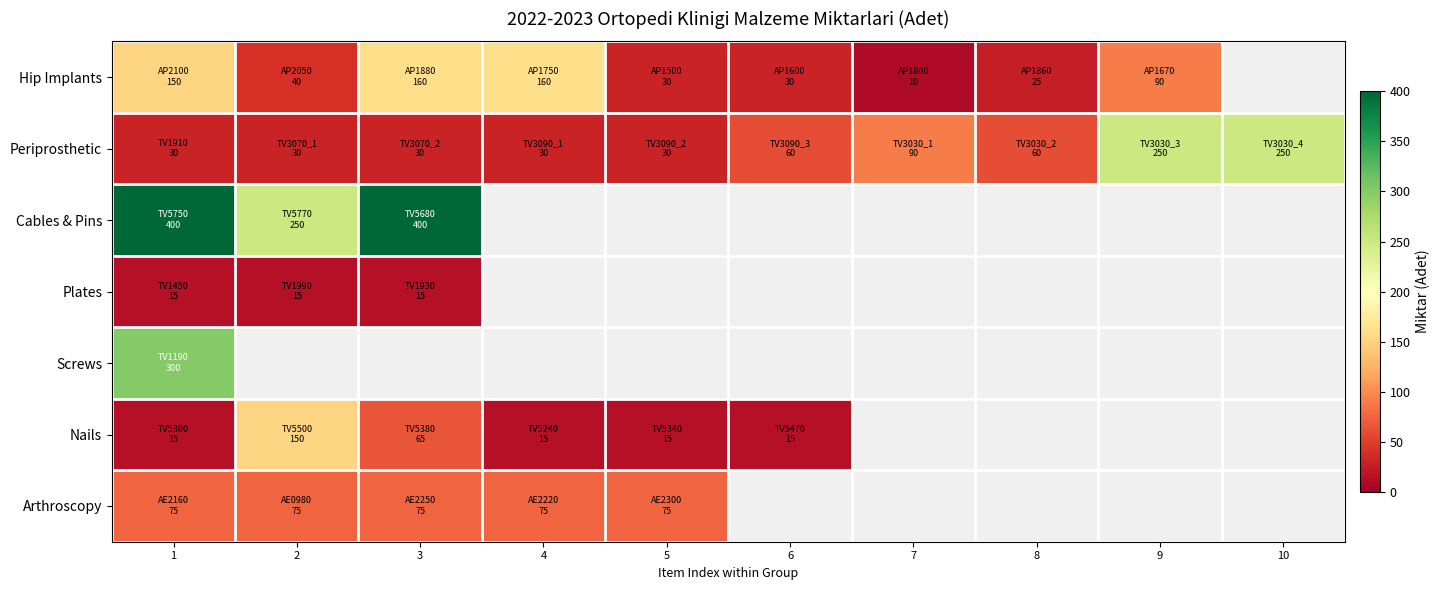

At which category is the sum across all series the highest?

1